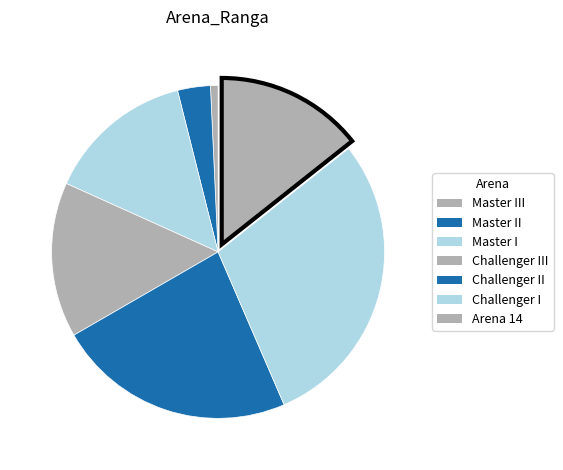

Count the number of slices in the pie.

7